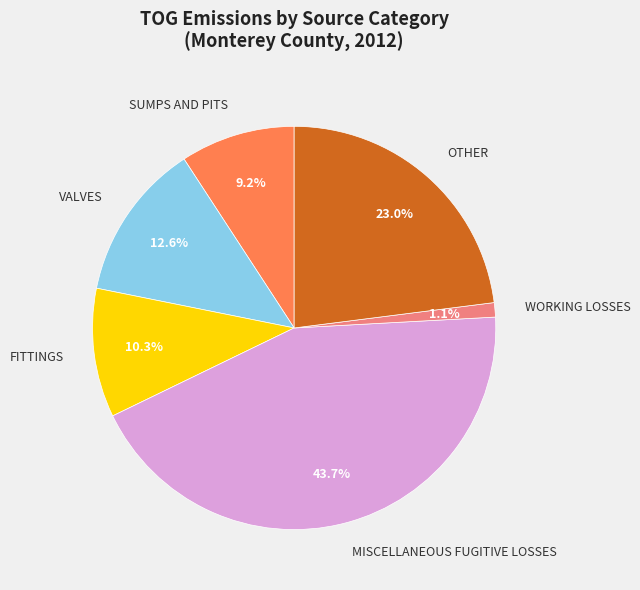

Which has a higher value, VALVES or WORKING LOSSES?

VALVES